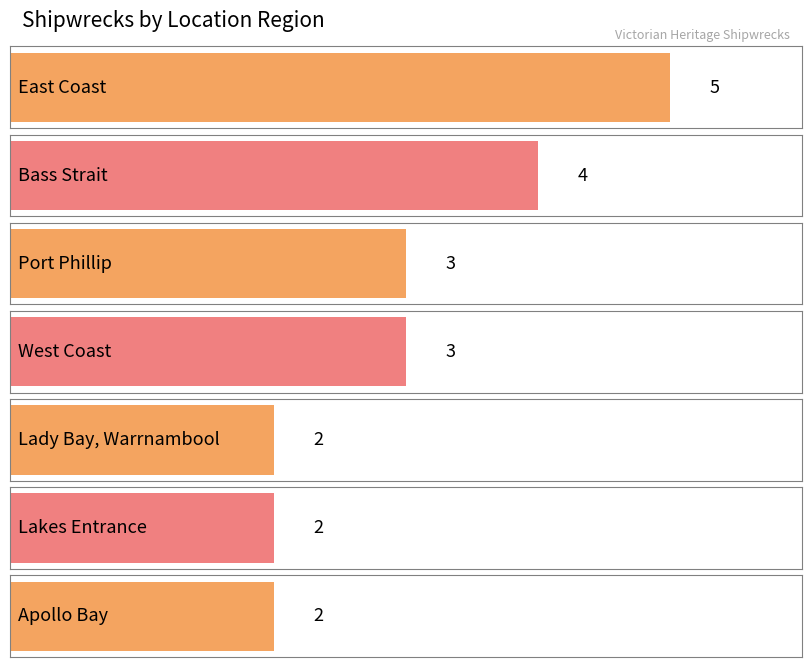

What is the sum of all values?

21